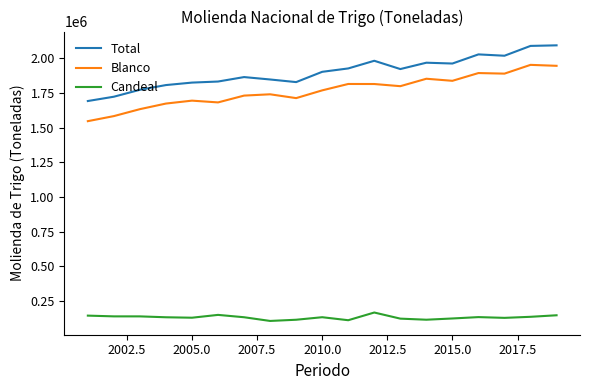

What is the highest value of the Candeal series?

167508